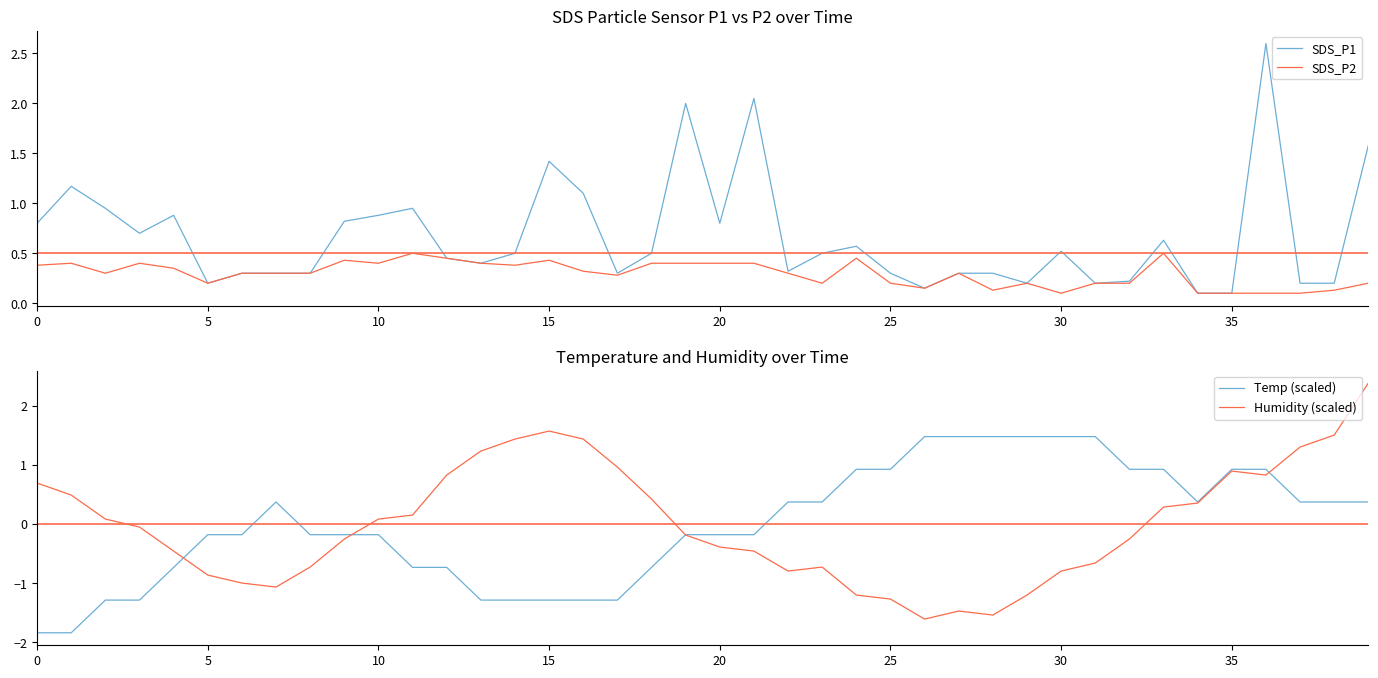

The SDS_P1 series shows 0.1 at 25. True or false?

False